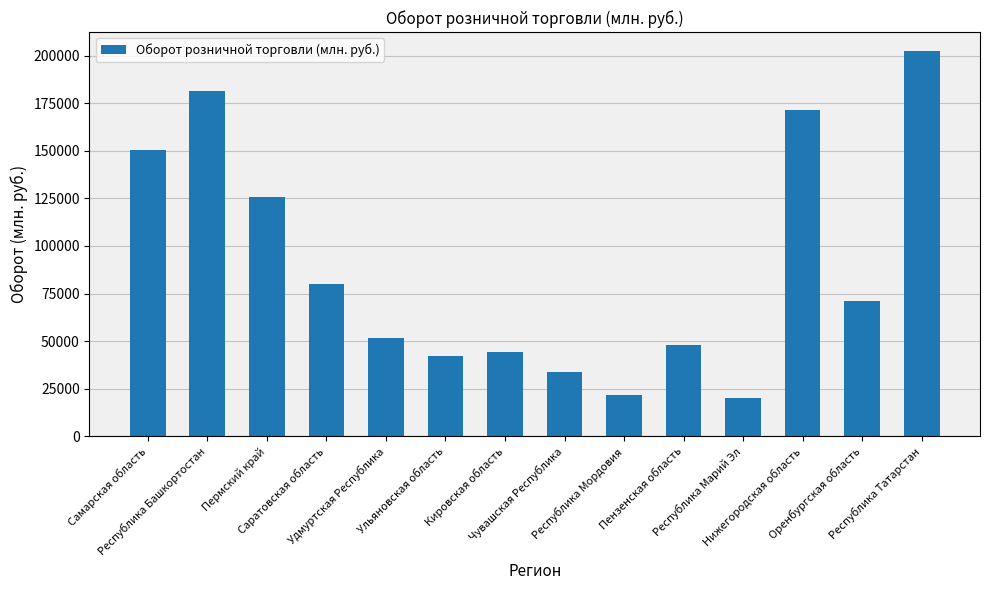

How many values exceed 71316?

7